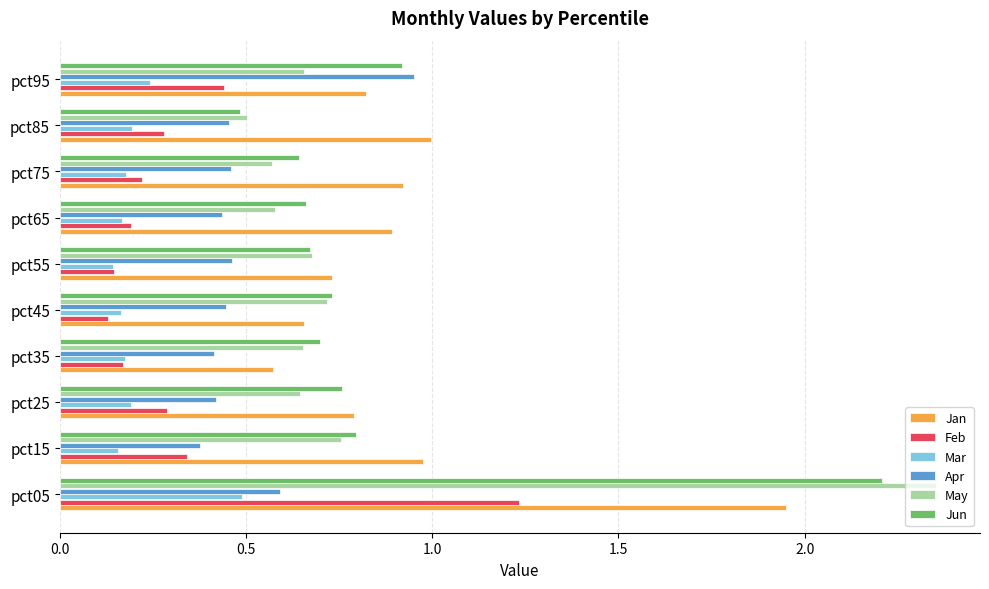

Between pct05 and pct45, which series saw the biggest shift?

May